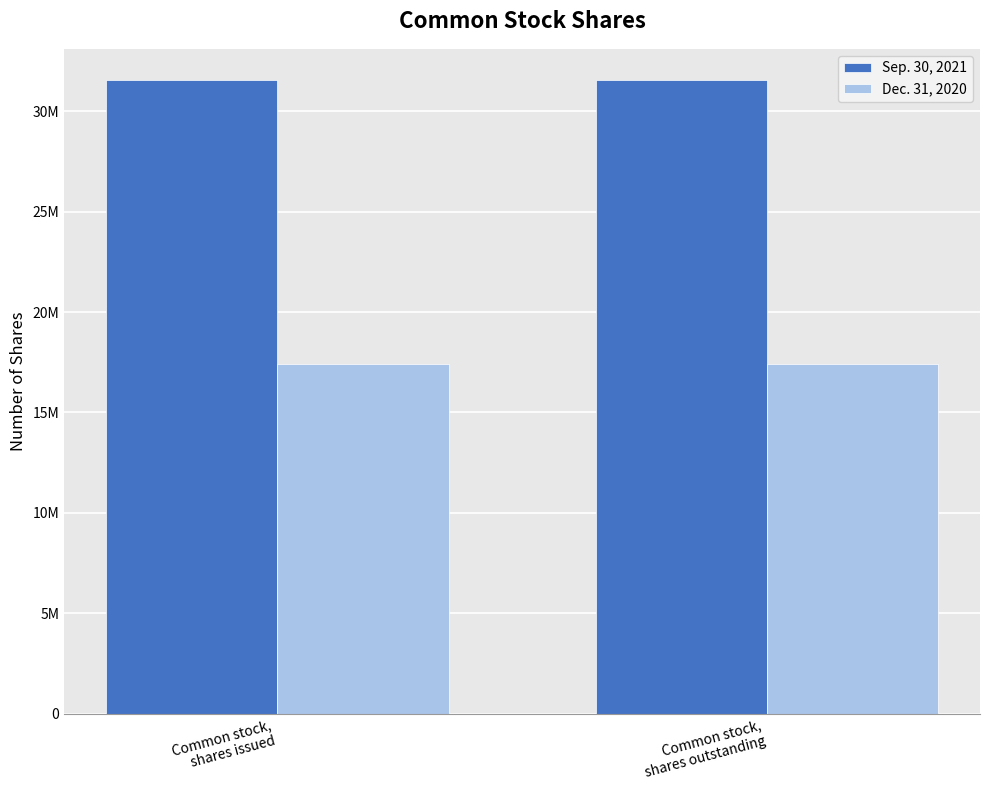

Is it true that Sep. 30, 2021 equals 6485773 at Common stock,
shares issued?

False